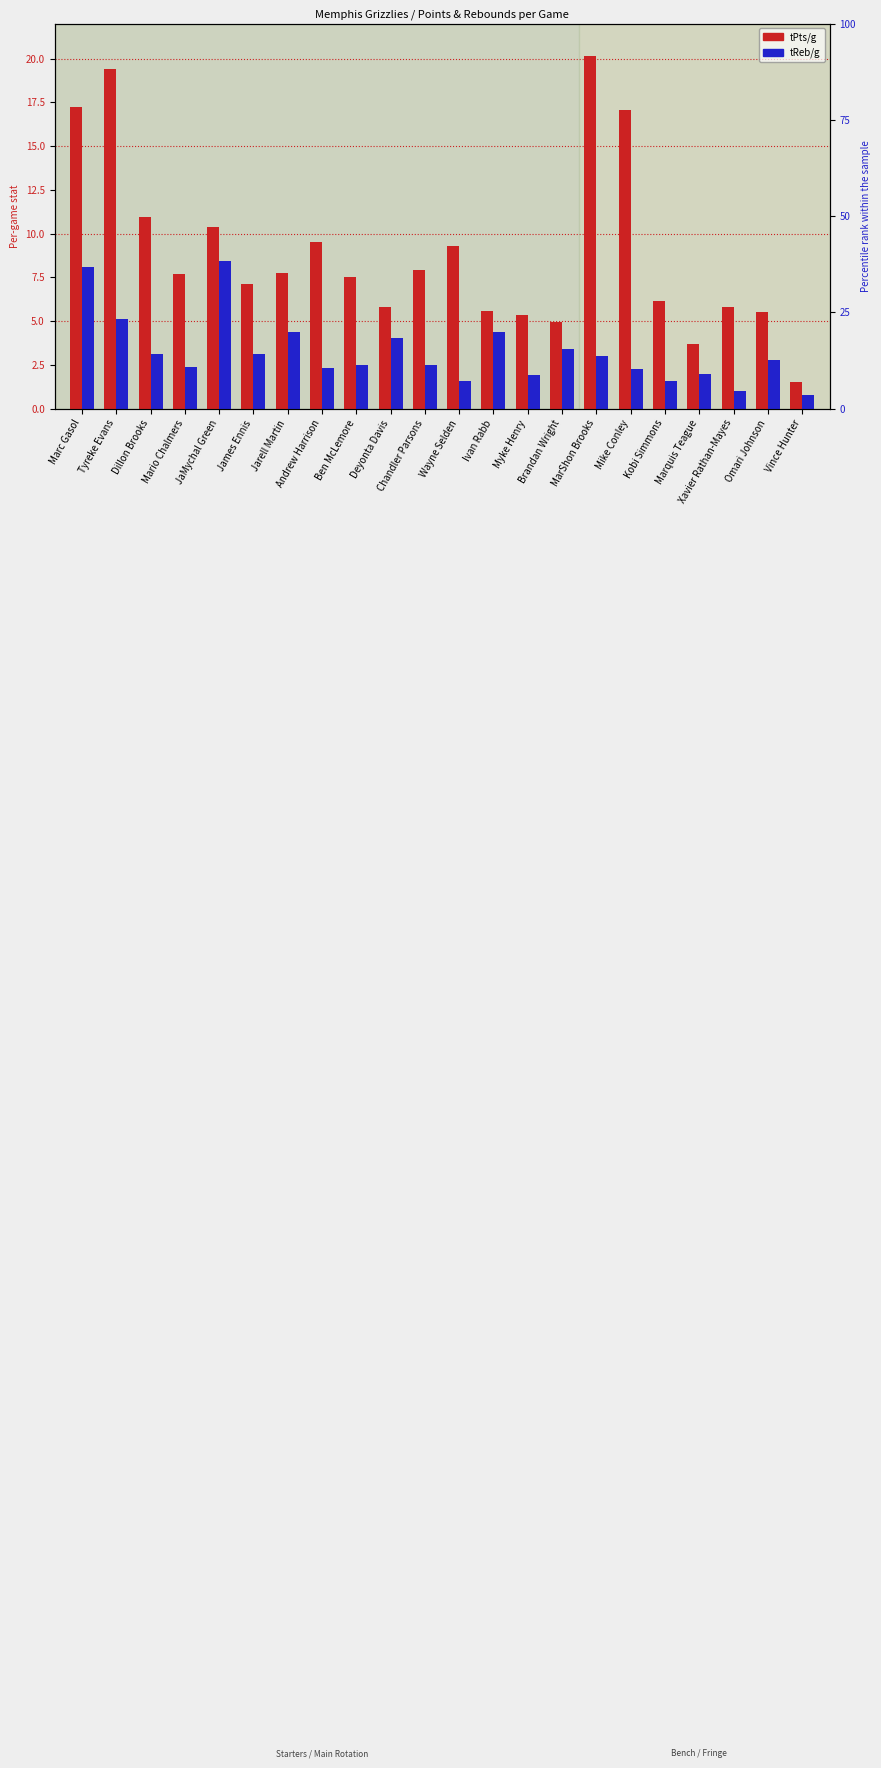

The value of tPts/g at Deyonta Davis is 8.4. True or false?

False